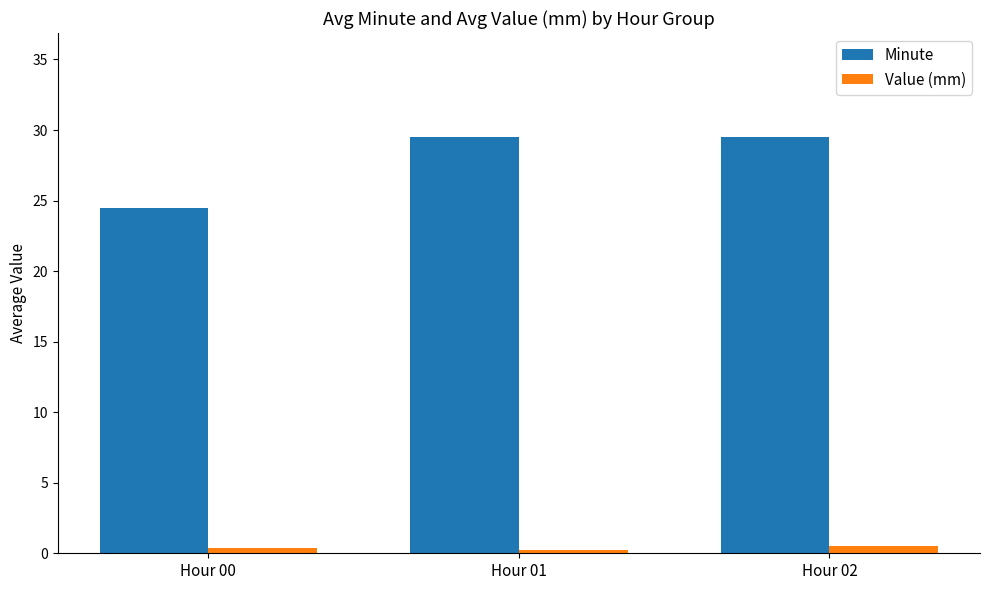

Is the value of Minute at Hour 01 greater than the value of Value (mm) at Hour 00?

Yes